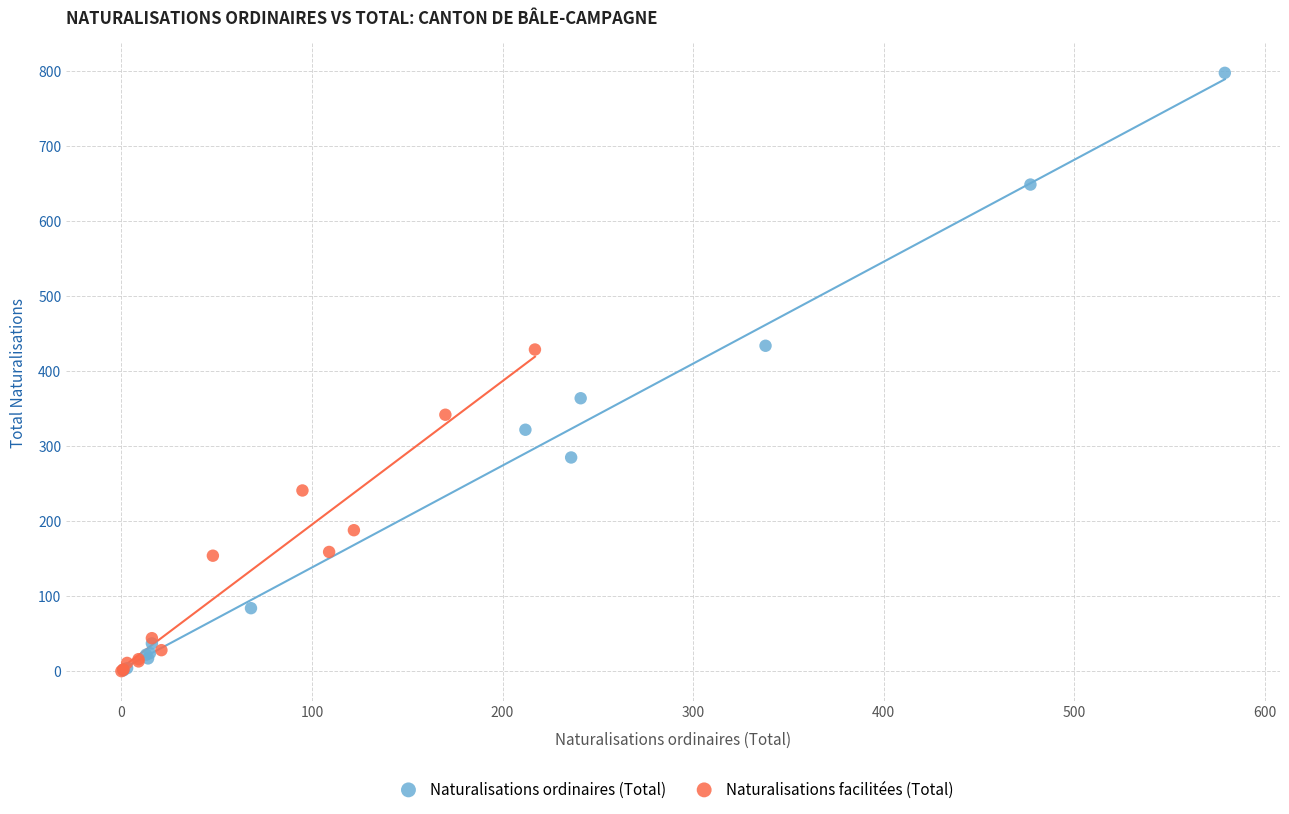

Which series reaches the maximum Y coordinate?

Naturalisations ordinaires (Total)